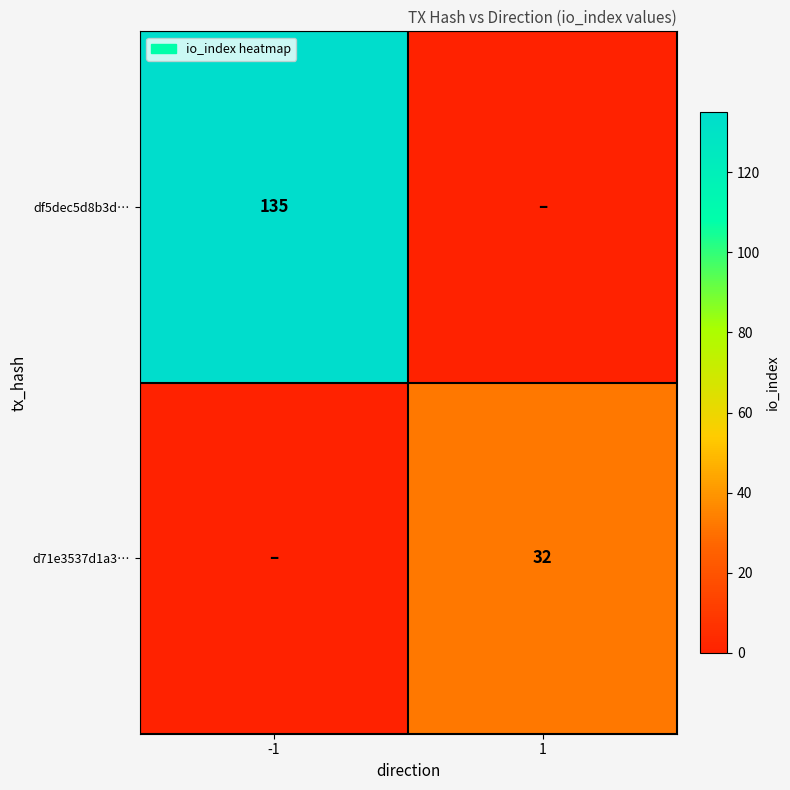

The d71e3537d1a3… series shows 50 at 1. True or false?

False